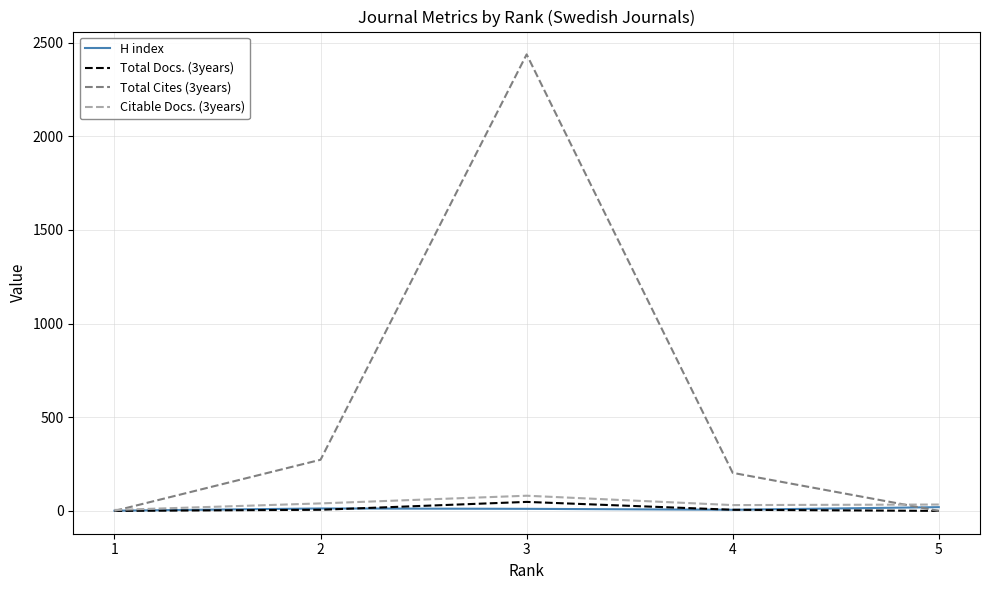

At how many categories does at least one series exceed 2101?

1